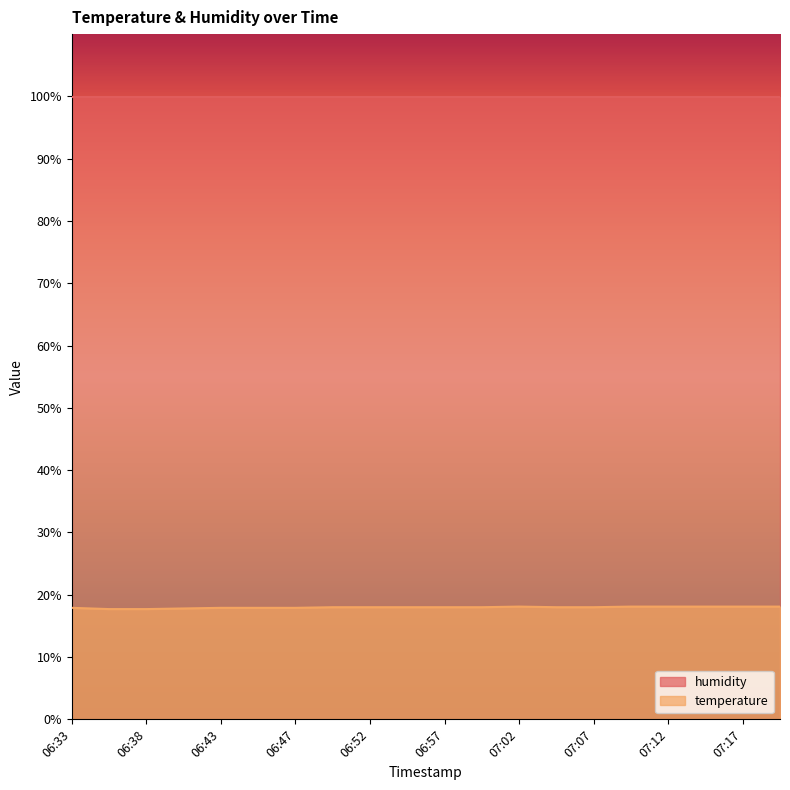

What is the approximate value at 07:09?

18.1